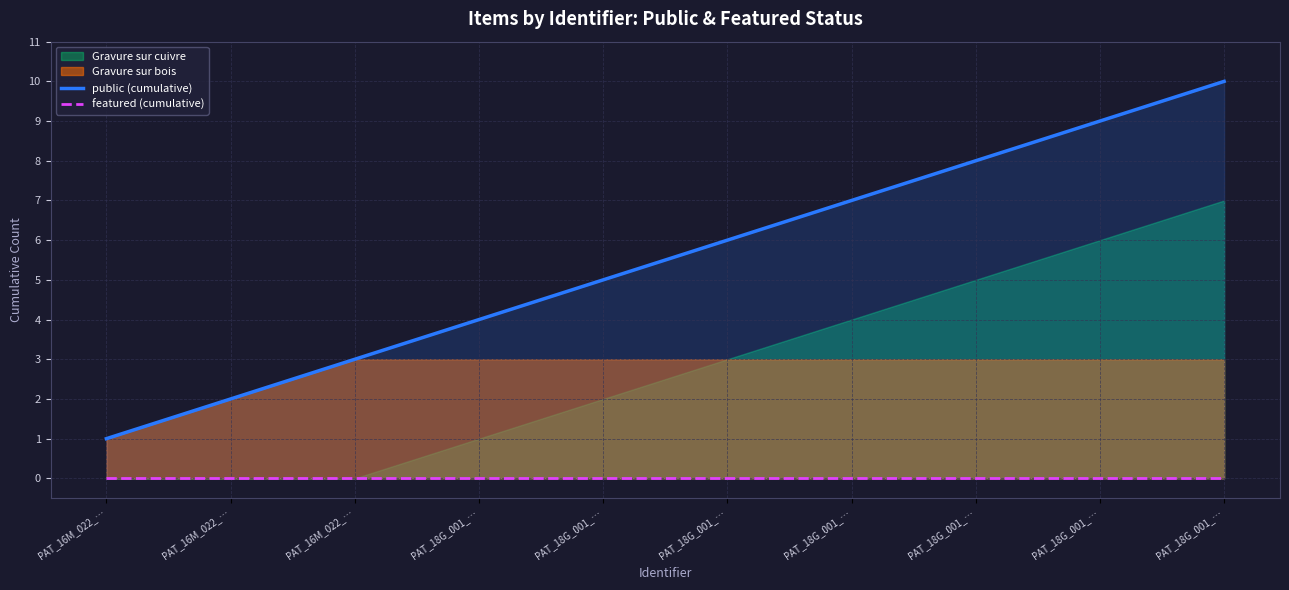

True or false: public (cumulative) has more than 1 points higher than both neighbors.

False